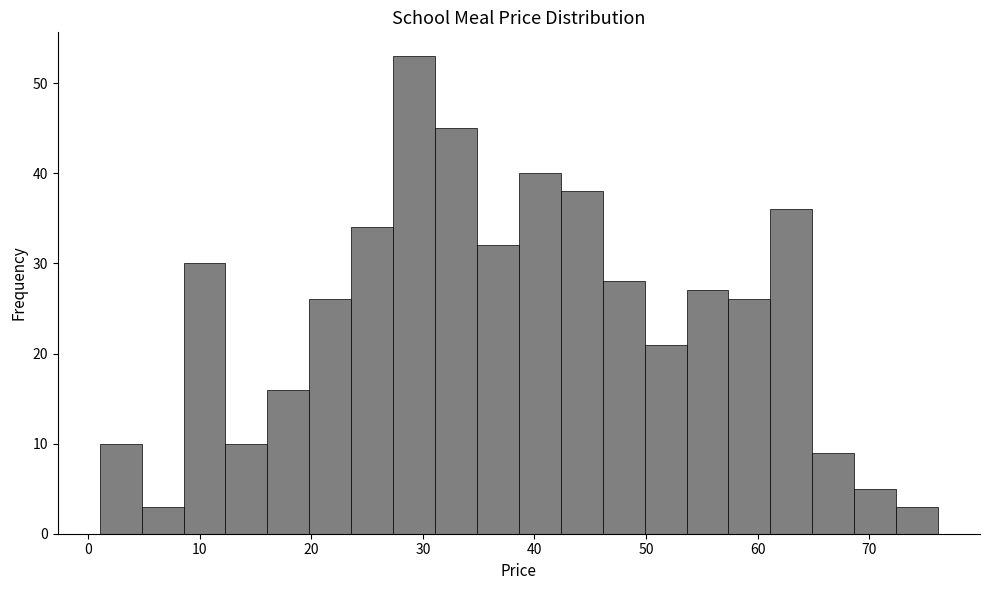

Read against the x-axis, roughly where is the centre of the tallest bar?

29